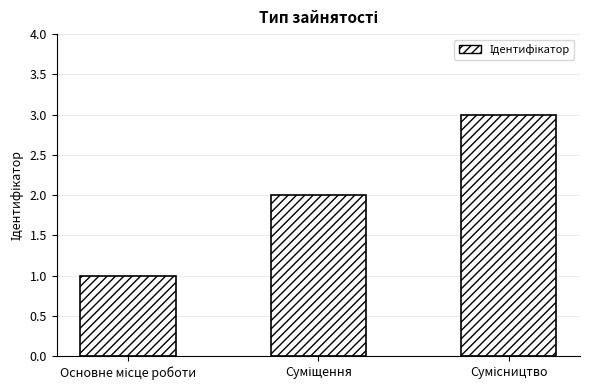

What is the greatest value displayed?

3